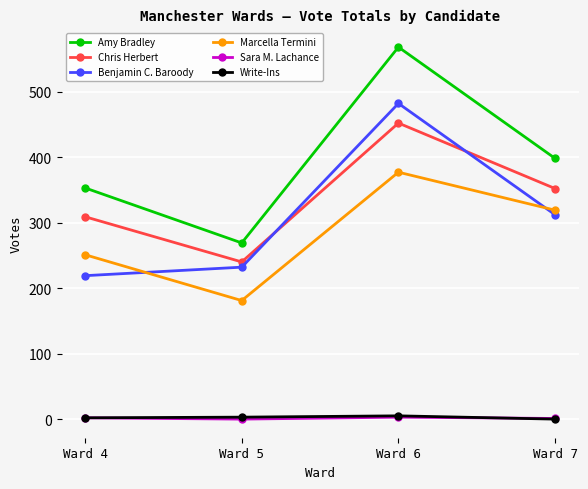

Which series has the widest spread of values?

Amy Bradley